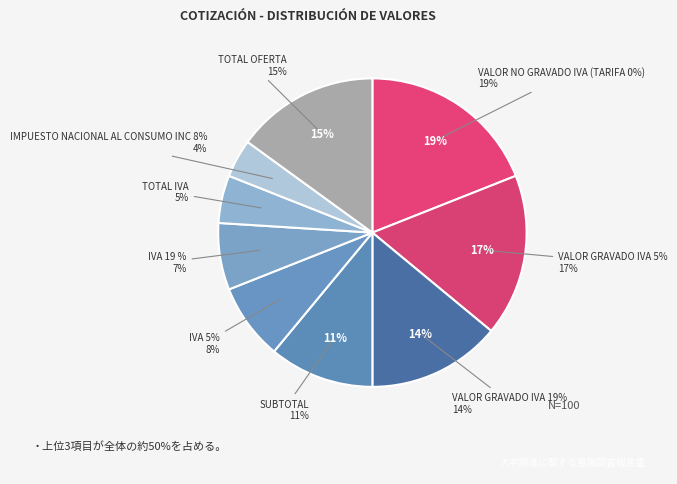

Which category has the biggest portion of the pie?

VALOR NO GRAVADO IVA (TARIFA 0%)